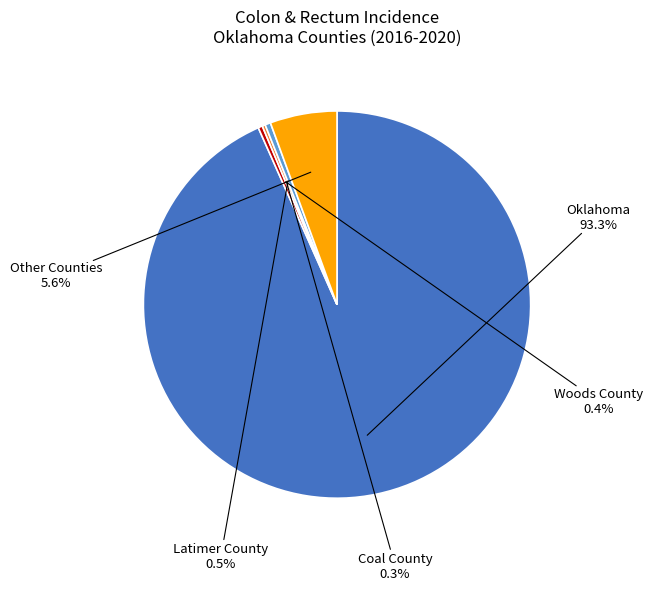

Is there a majority slice in this chart?

Yes